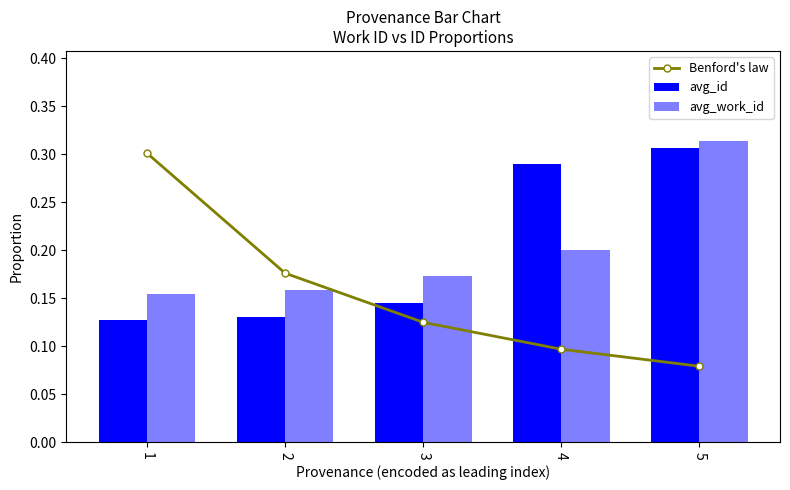

Reading left to right, what are all the values shown in this chart?

Benford's law: 0.3	0.2	0.1	0.1	0.1
avg_id: 0.1	0.1	0.1	0.3	0.3
avg_work_id: 0.2	0.2	0.2	0.2	0.3